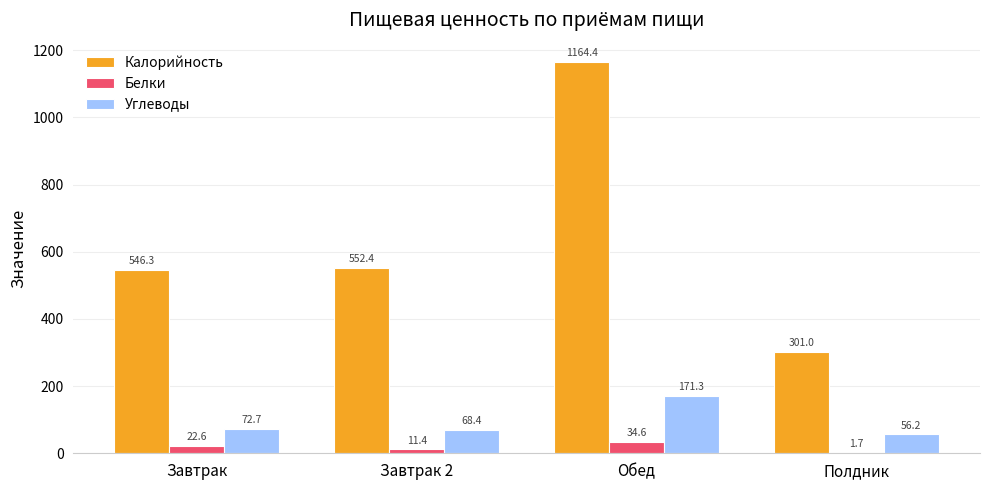

True or false: Углеводы has a value of 68.4 at Завтрак 2.

True